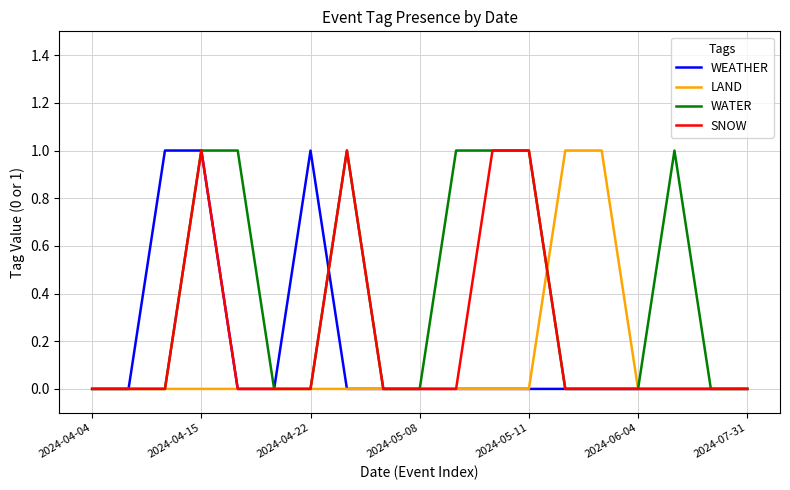

List the series in order of their overall mean, lowest first.

LAND, WEATHER, SNOW, WATER